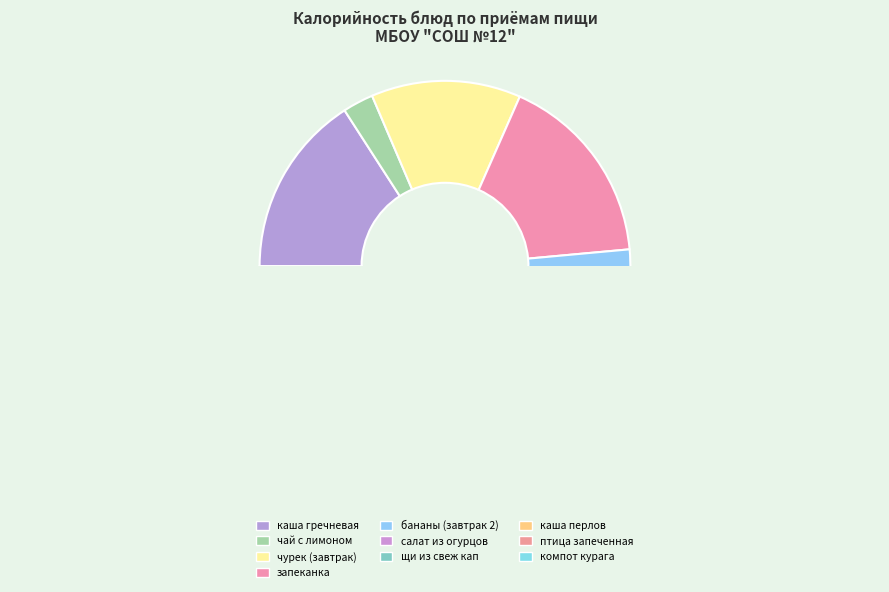

What is the largest slice in the pie chart?

запеканка